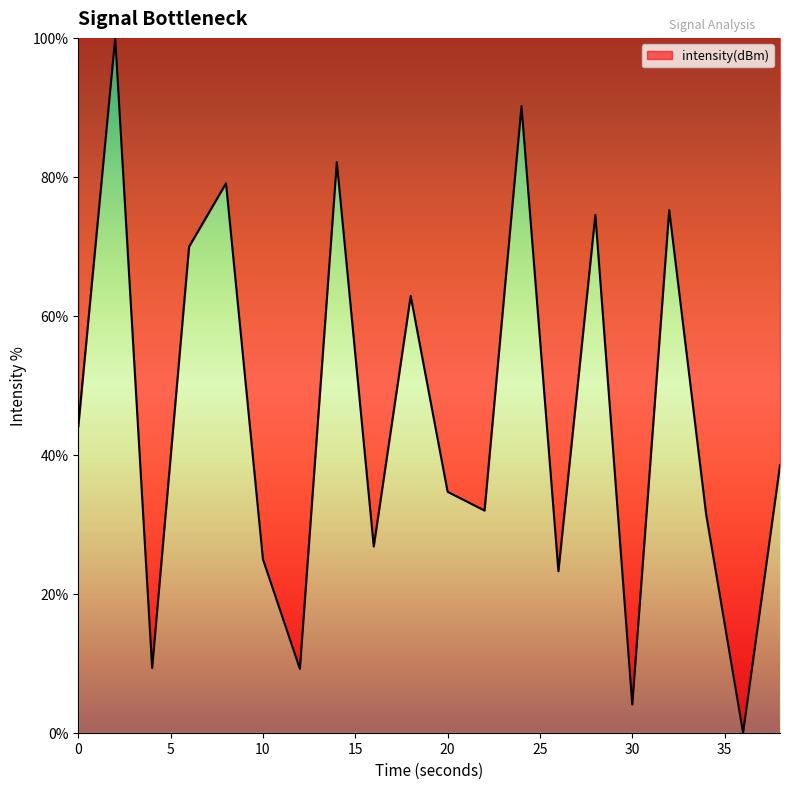

What is the difference between the maximum and minimum values?

100.0